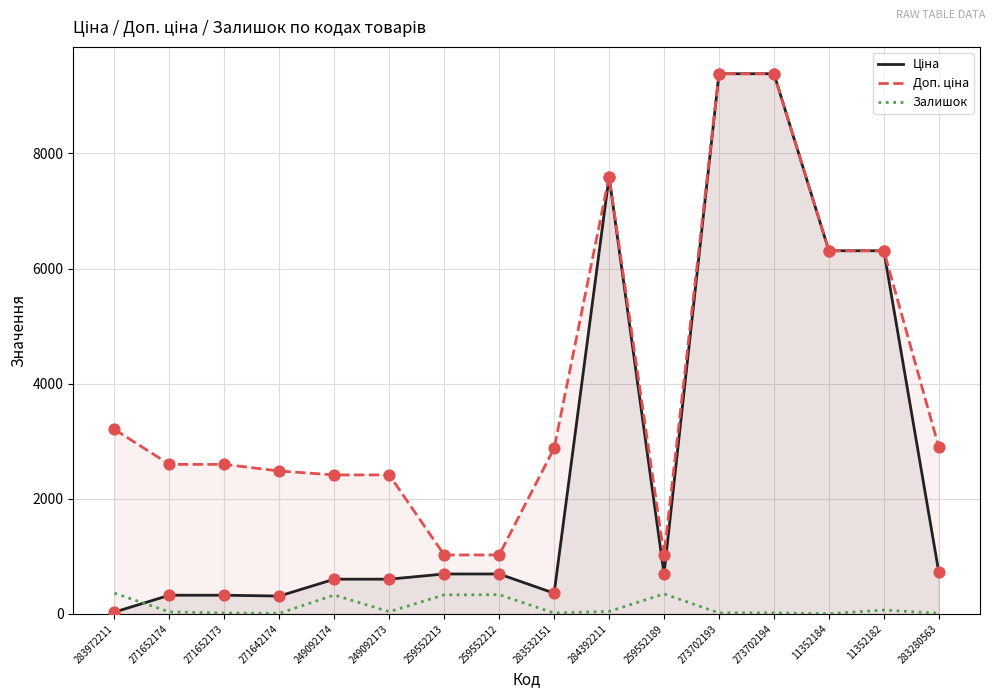

Which series contains the lowest Y value?

Залишок